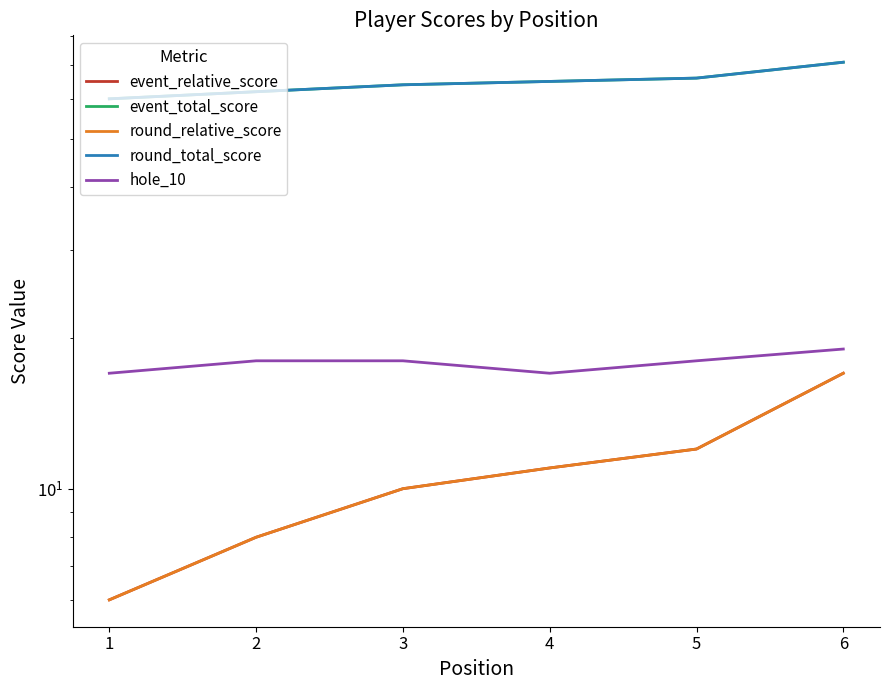

What is the difference between the highest and lowest values at 1?

54